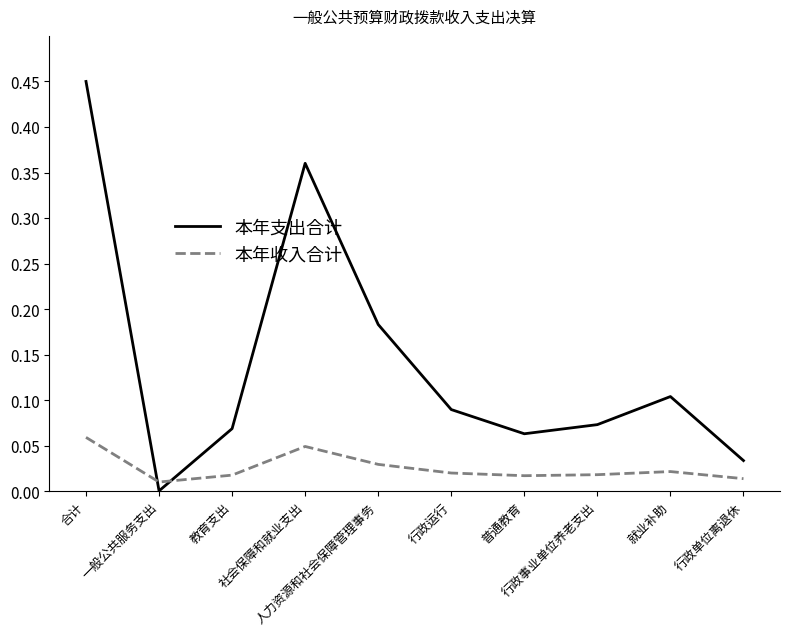

What is the label of the 5th point from the left?

人力资源和社会保障管理事务